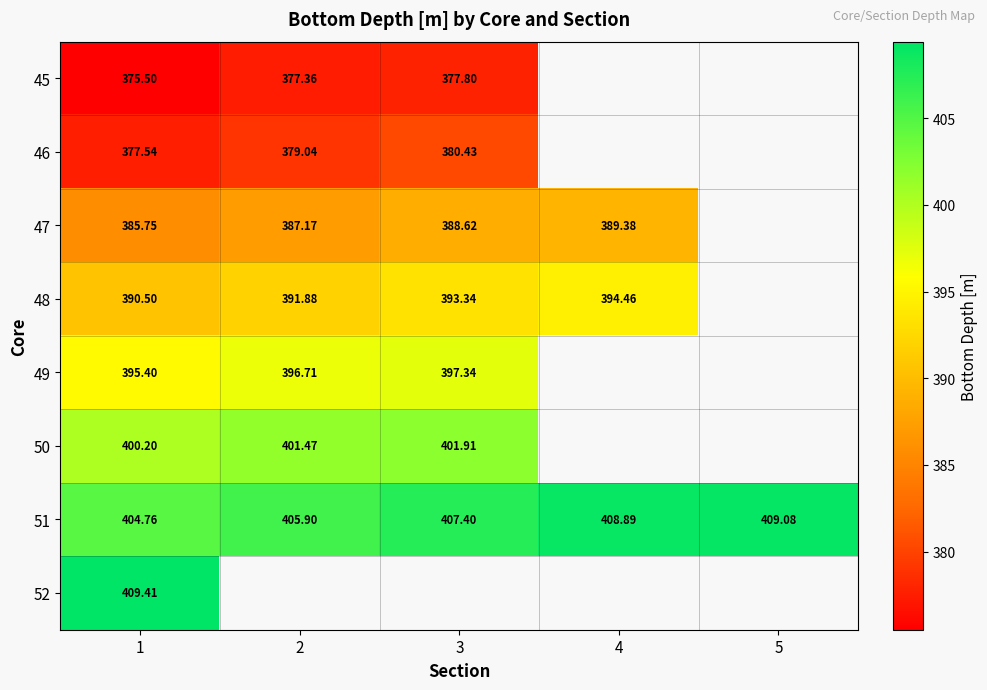

Is the value of 50 at 1 greater than the value of 46 at 1?

Yes